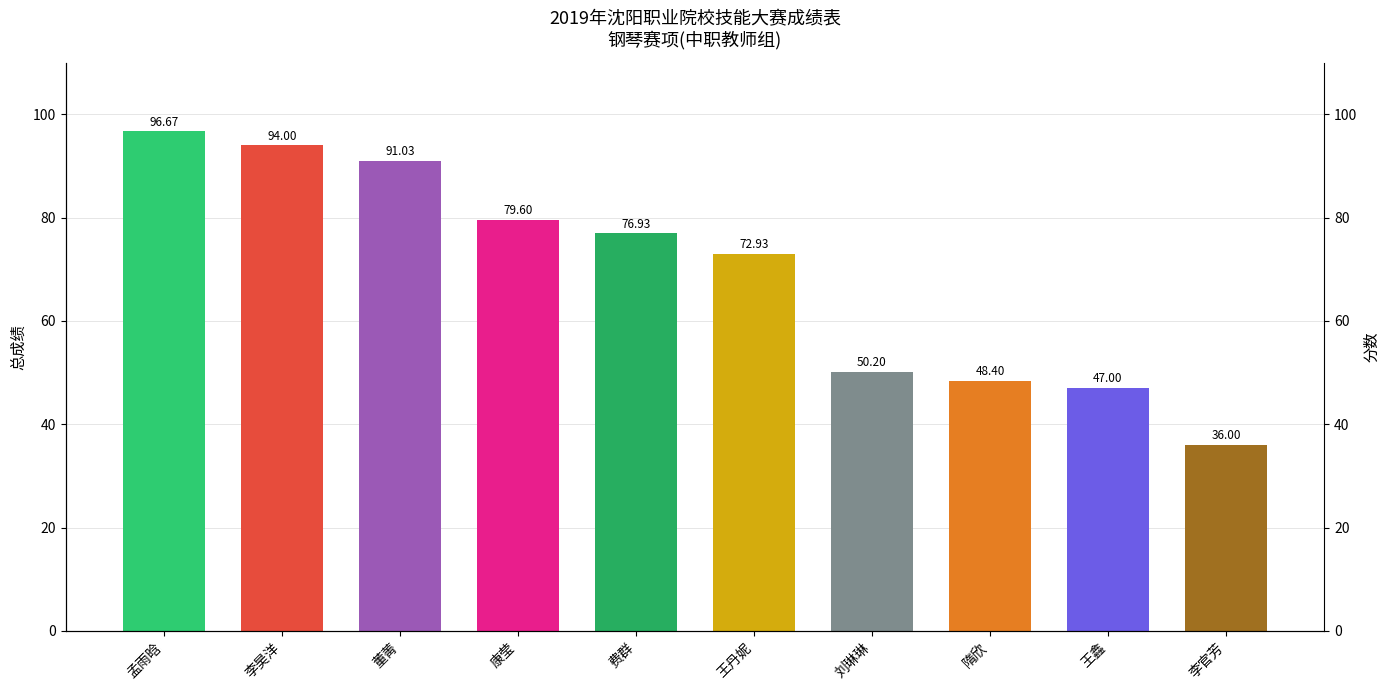

What is the change in value from 费群 to 王鑫?

-29.9